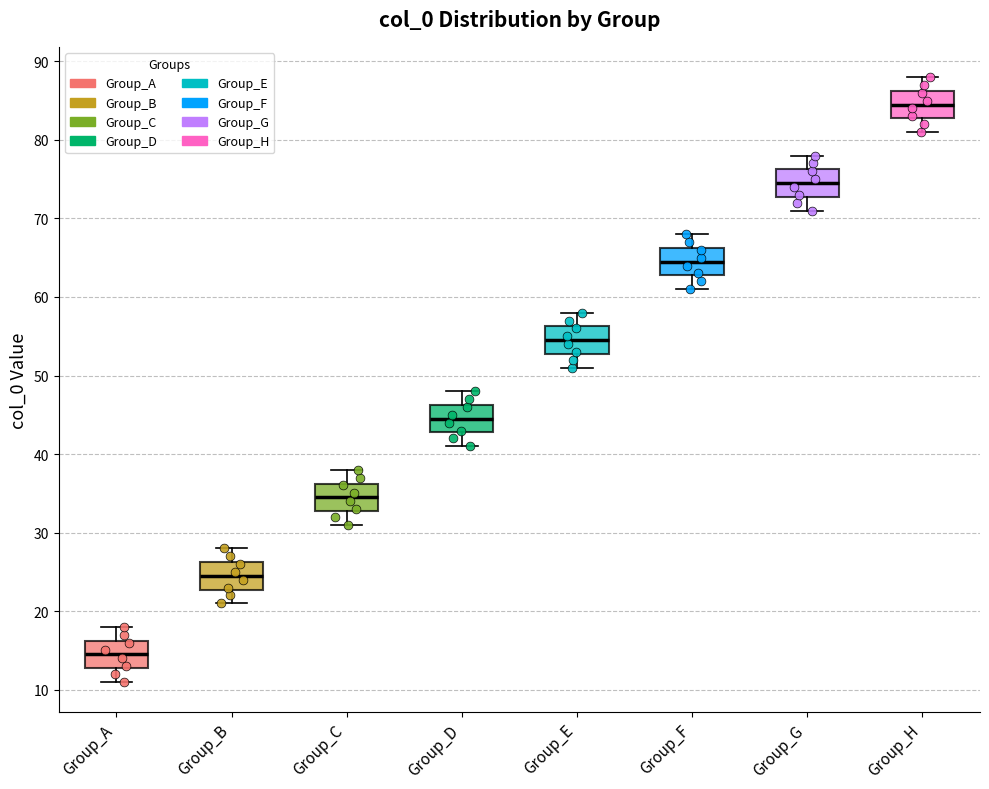

Reading left to right, transcribe this box plot: for each box, give where its median line is, the range the box spans, and where its two whiskers end, as read against the y-axis. The values are not printed on the chart, so give them approximately, as read against the axis.

Group_A: median 15, box 13 to 16, whiskers 11 to 18
Group_B: median 25, box 23 to 26, whiskers 21 to 28
Group_C: median 35, box 33 to 36, whiskers 31 to 38
Group_D: median 45, box 43 to 46, whiskers 41 to 48
Group_E: median 55, box 53 to 56, whiskers 51 to 58
Group_F: median 65, box 63 to 66, whiskers 61 to 68
Group_G: median 75, box 73 to 76, whiskers 71 to 78
Group_H: median 85, box 83 to 86, whiskers 81 to 88